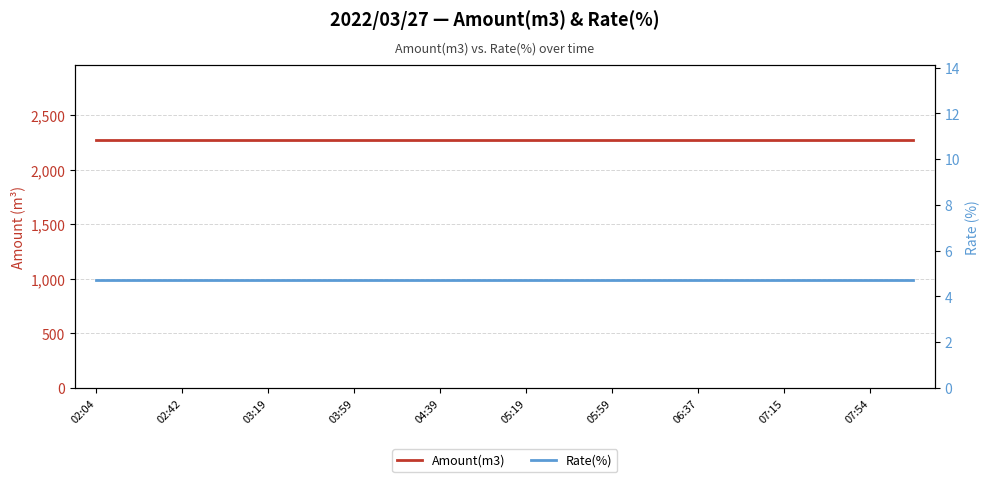

Reading left to right, what are all the values shown in this chart?

Amount(m3): 2276.0	2276.0	2276.0	2276.0	2276.0	2276.0	2276.0	2276.0	2276.0	2276.0	2276.0	2276.0	2276.0	2276.0	2276.0	2276.0	2276.0	2276.0	2276.0	2276.0
Rate(%): 4.7	4.7	4.7	4.7	4.7	4.7	4.7	4.7	4.7	4.7	4.7	4.7	4.7	4.7	4.7	4.7	4.7	4.7	4.7	4.7